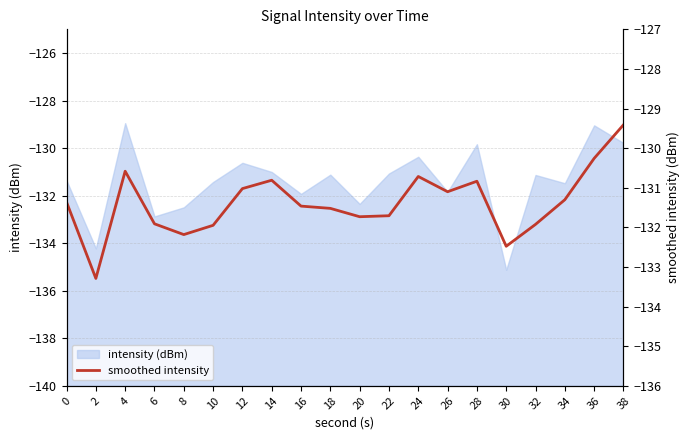

Count the number of values greater than -131.

6